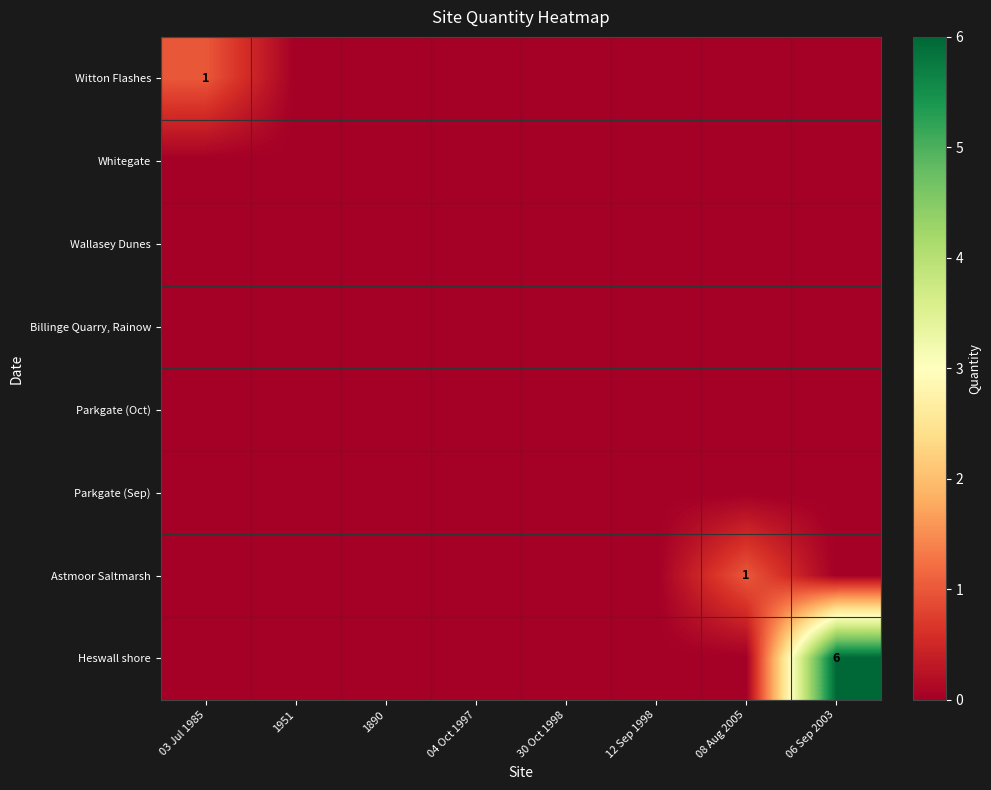

Count the number of data series in this chart.

8